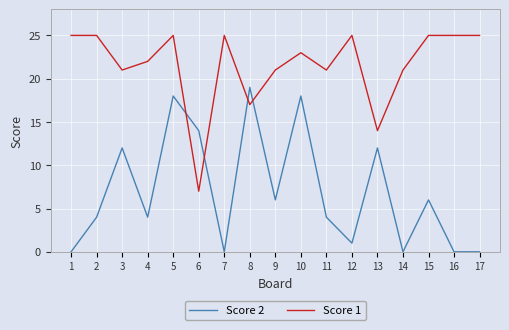

What is the sum of all Score 1 values?

367